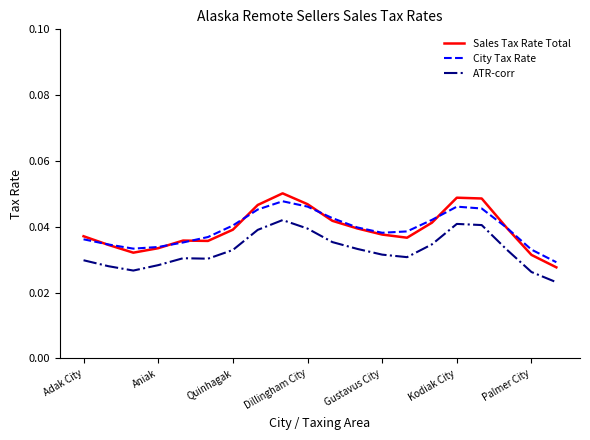

True or false: City Tax Rate and ATR-corr intersect in this chart.

False